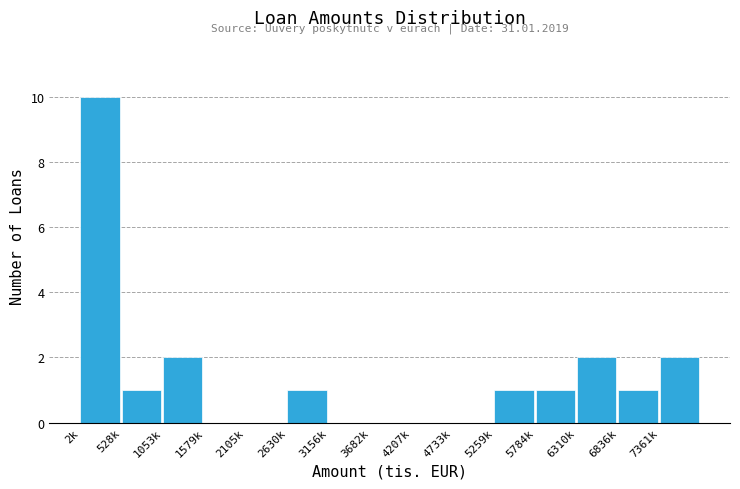

Reading left to right, extract all data points from this chart.

2k=10	528k=1	1053k=2	1579k=0	2105k=0	2630k=1	3156k=0	3682k=0	4207k=0	4733k=0	5259k=1	5784k=1	6310k=2	6836k=1	7361k=2